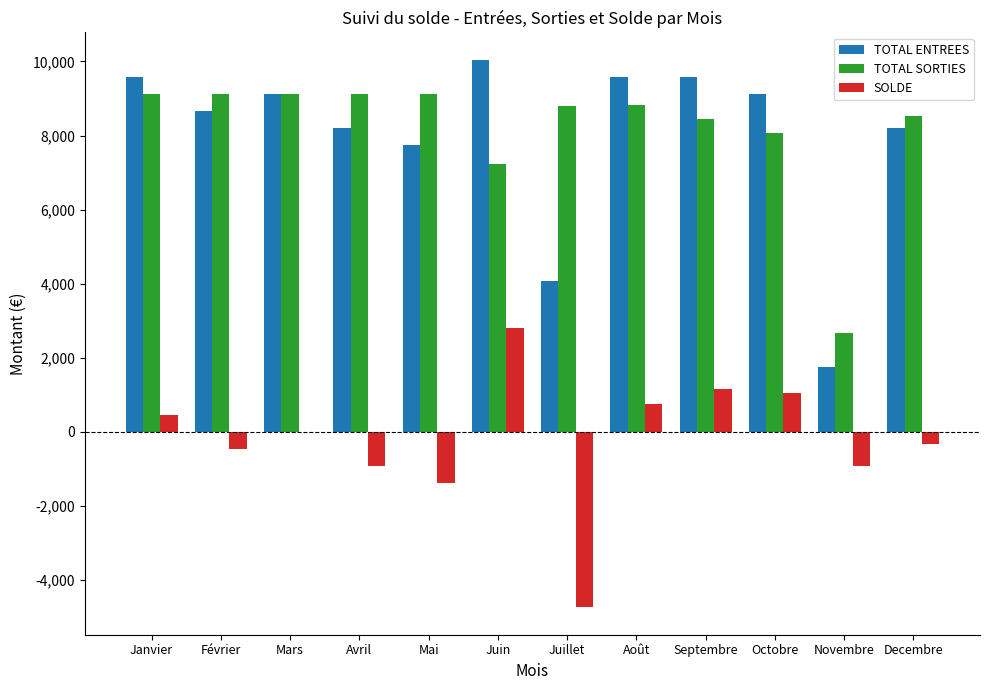

How many data points in TOTAL SORTIES are above 8828?

6